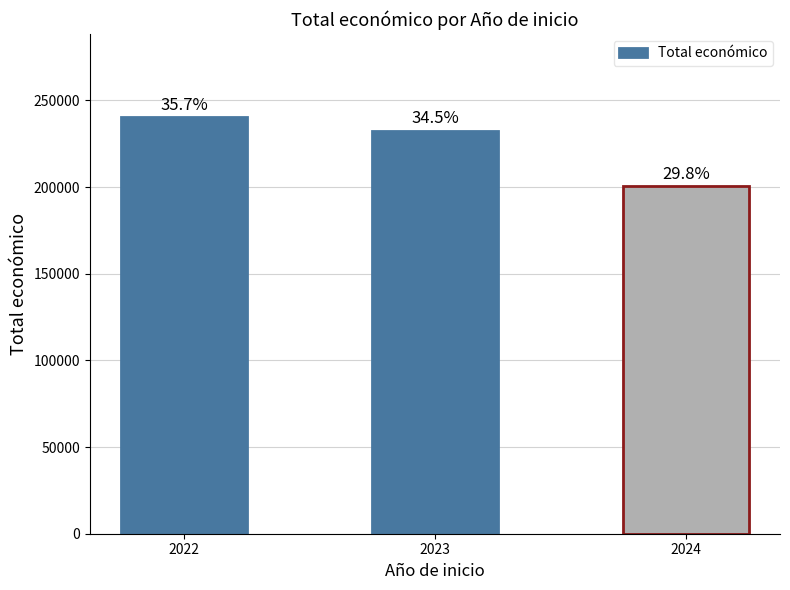

List the labels in order of value, smallest first.

2024, 2023, 2022